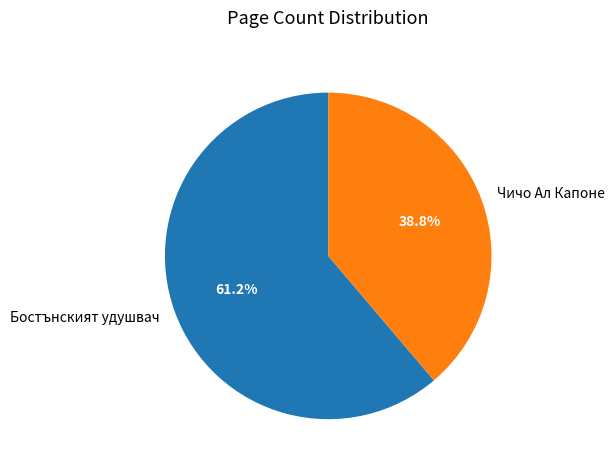

Which slice is the smallest?

Чичо Ал Капоне